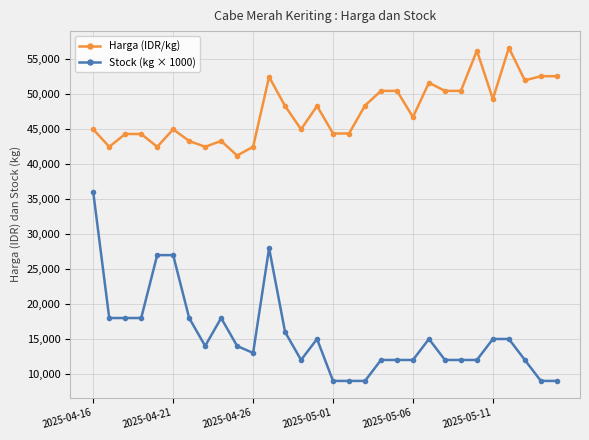

What is the difference between the second highest and minimum values in the Stock (kg × 1000) series?

19000